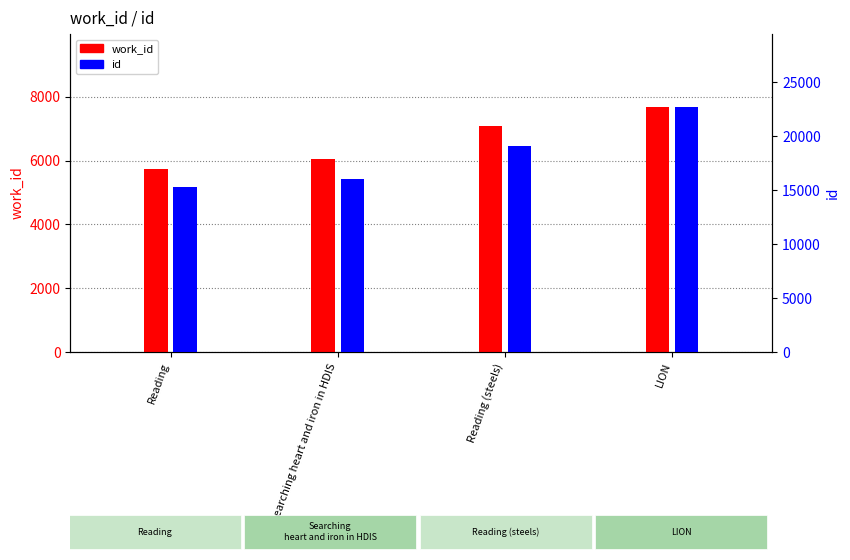

What are all the series names shown in the legend?

work_id, id